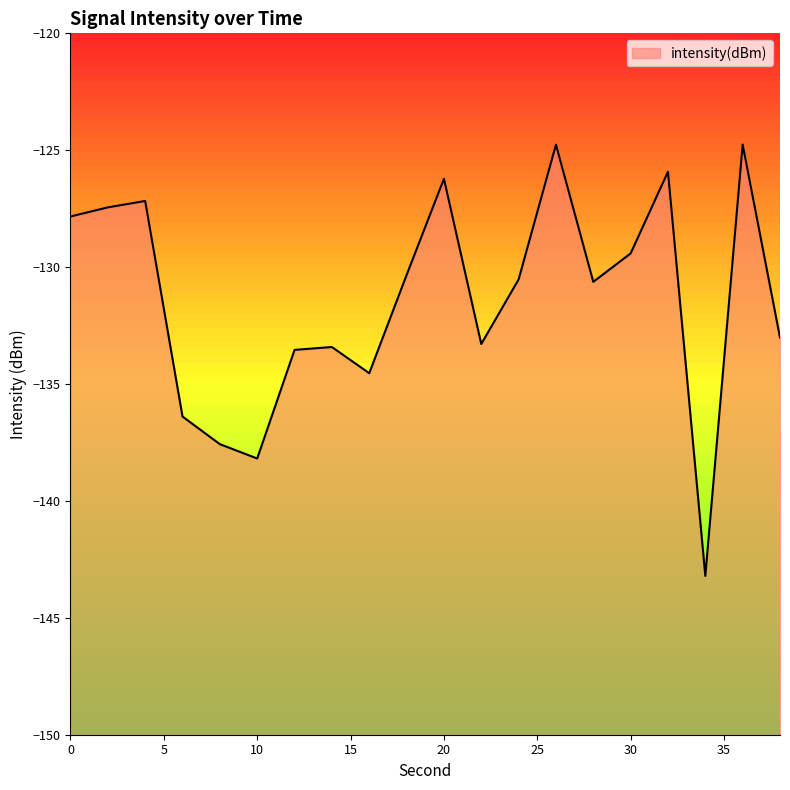

Where is the data nearest to the value -133?

38